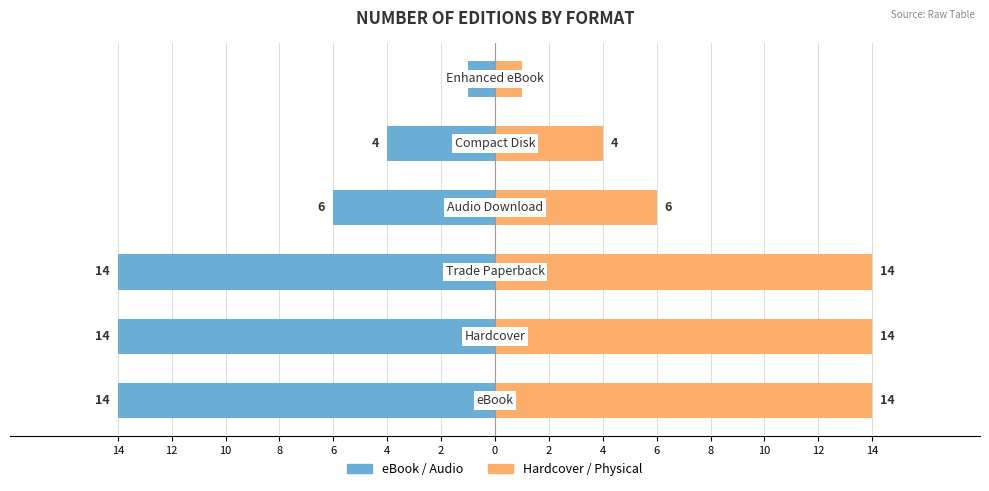

How many data points in eBook / Audio are less than -6?

3